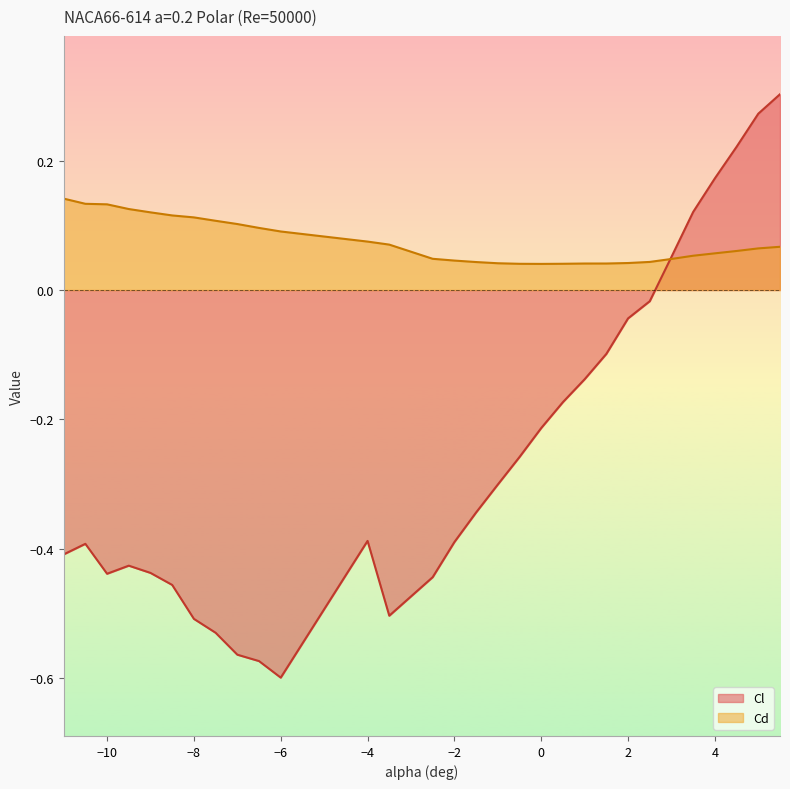

What is the difference between the Cl values at -10.5 and 1?

0.3